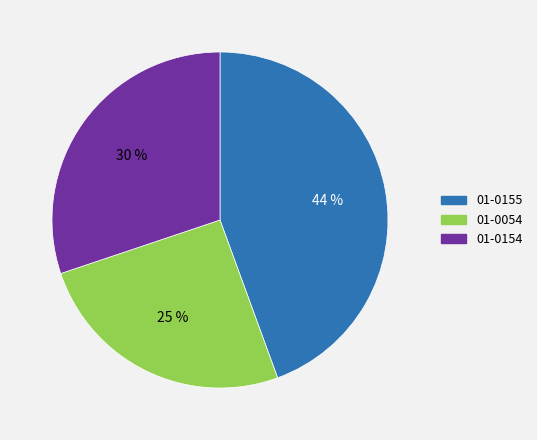

The 01-0054 slice represents 25% of the pie. True or false?

True